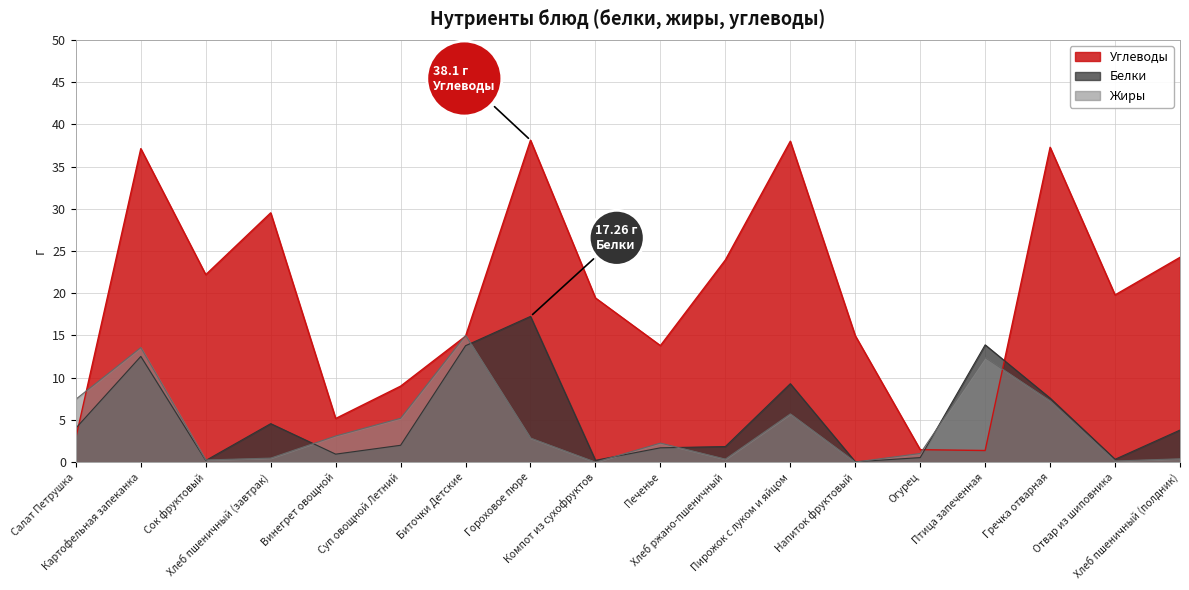

True or false: Углеводы has more than 2 interior local peaks.

True